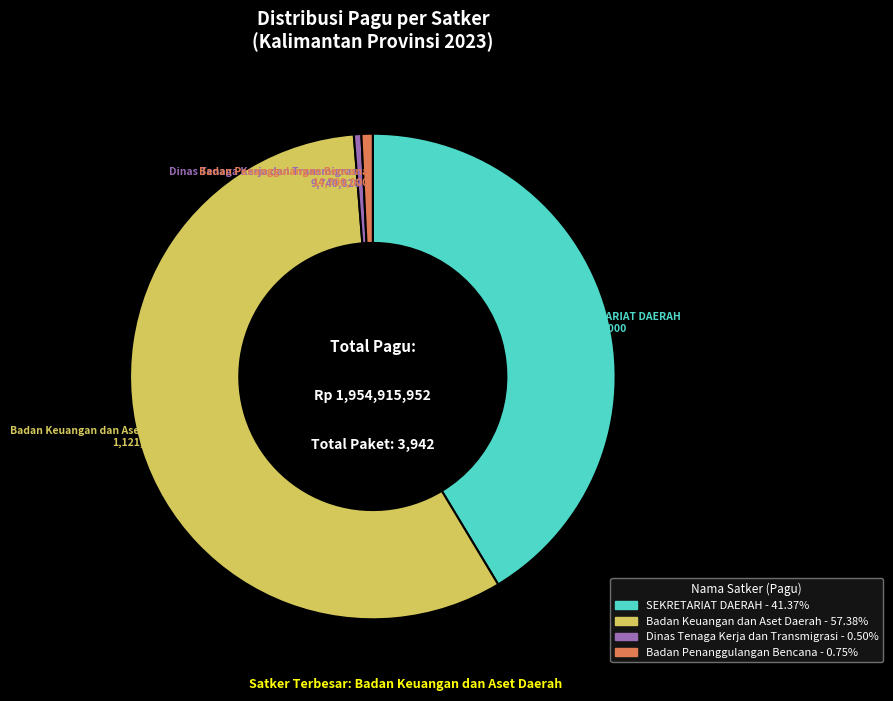

Between SEKRETARIAT DAERAH and Dinas Tenaga Kerja dan Transmigrasi, which is larger?

SEKRETARIAT DAERAH